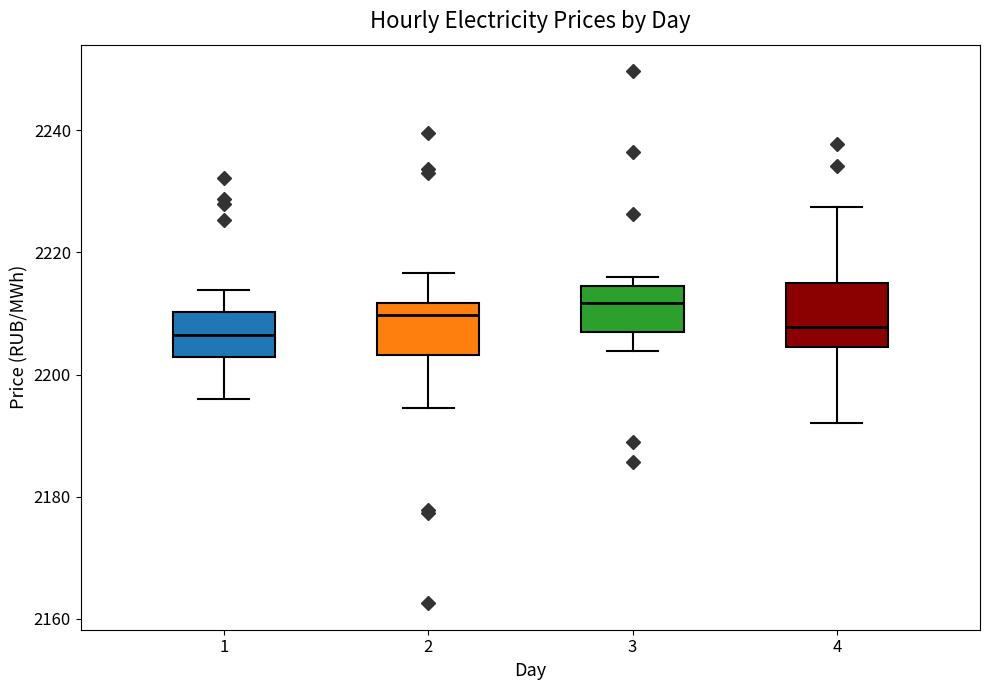

Where does the upper whisker of the box at x = 2 end on the y-axis? The values are not printed on the chart, so give them approximately, as read against the axis.

2216